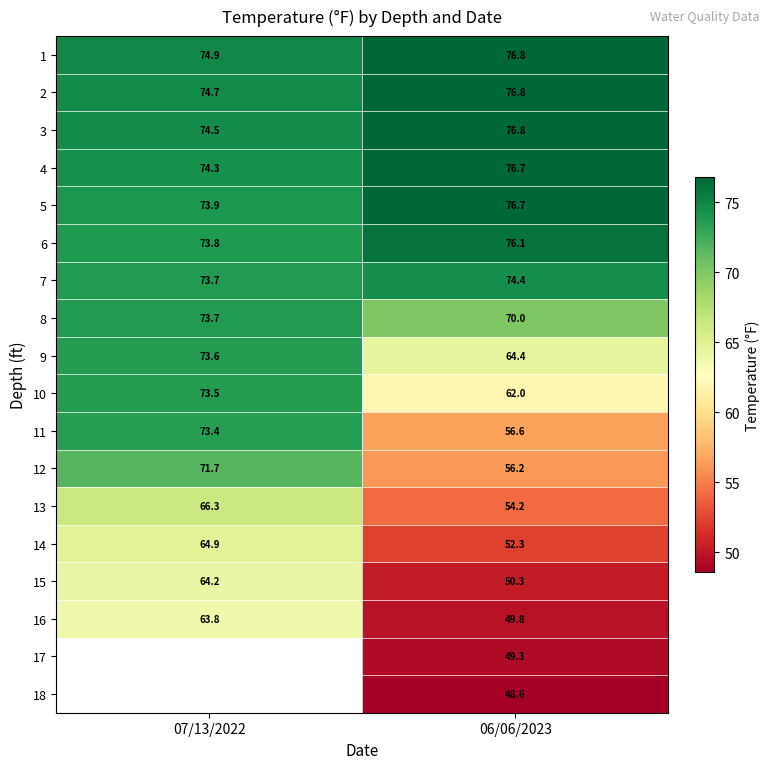

What is the total value across all series at 06/06/2023?

1148.0